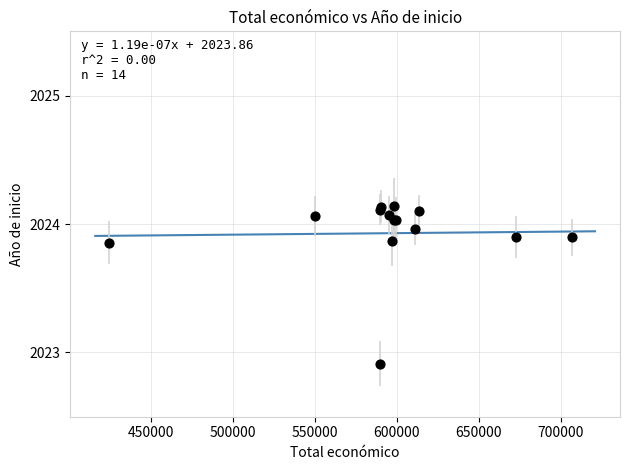

What Y value in the scatter plot is closest to 2023?

2022.9